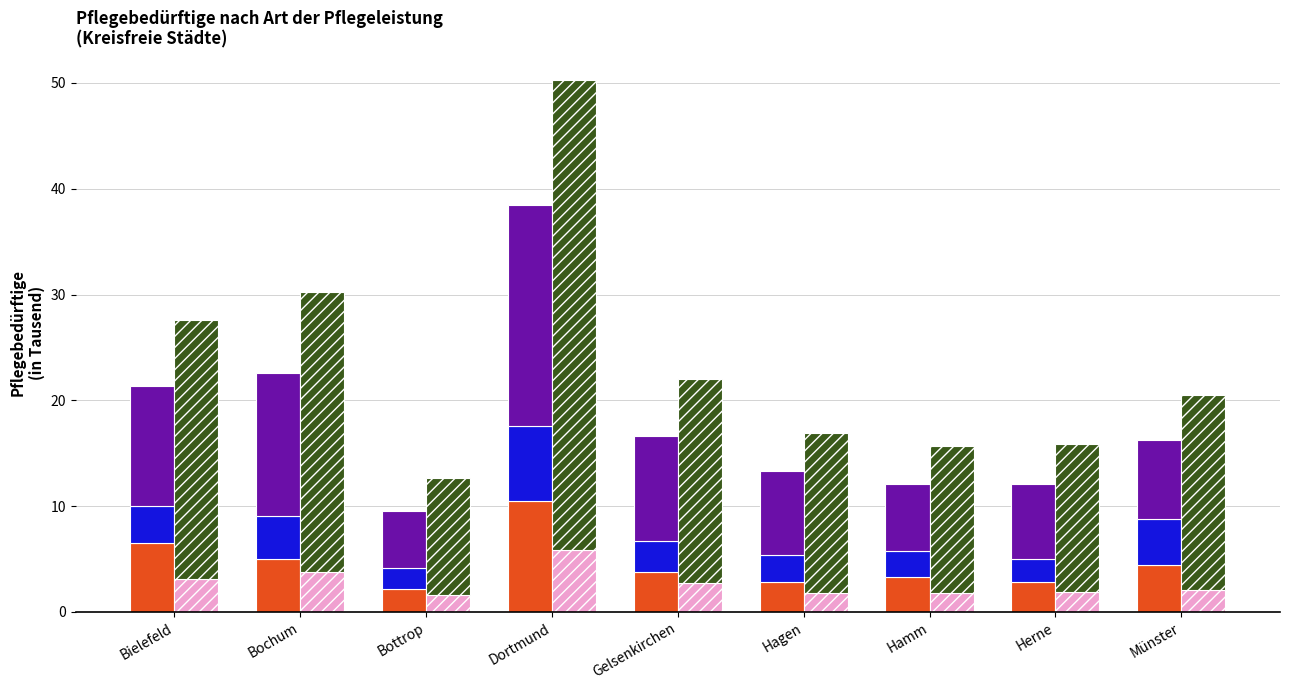

Which series has the largest range (max minus min)?

Insgesamt